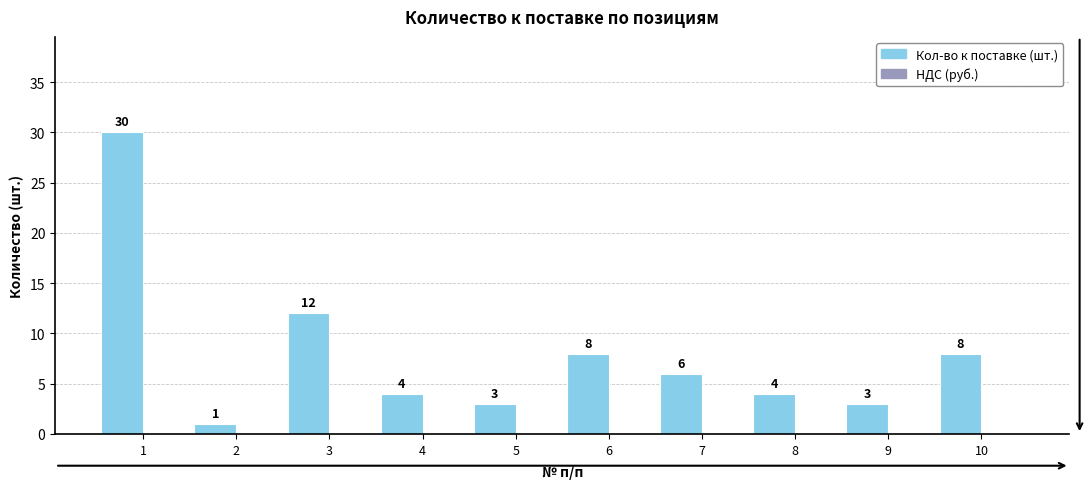

What is the maximum value shown in the chart?

30